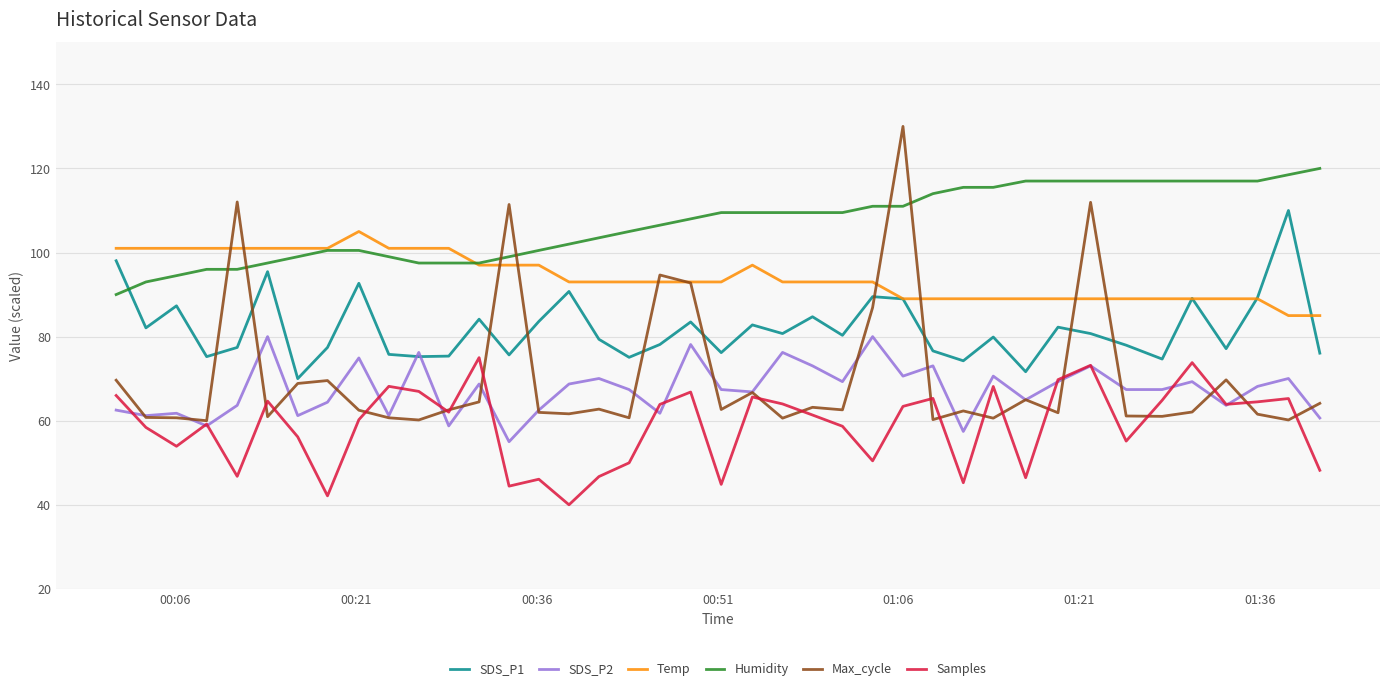

List the series in order of their peak value, lowest first.

Samples, SDS_P2, Temp, SDS_P1, Humidity, Max_cycle